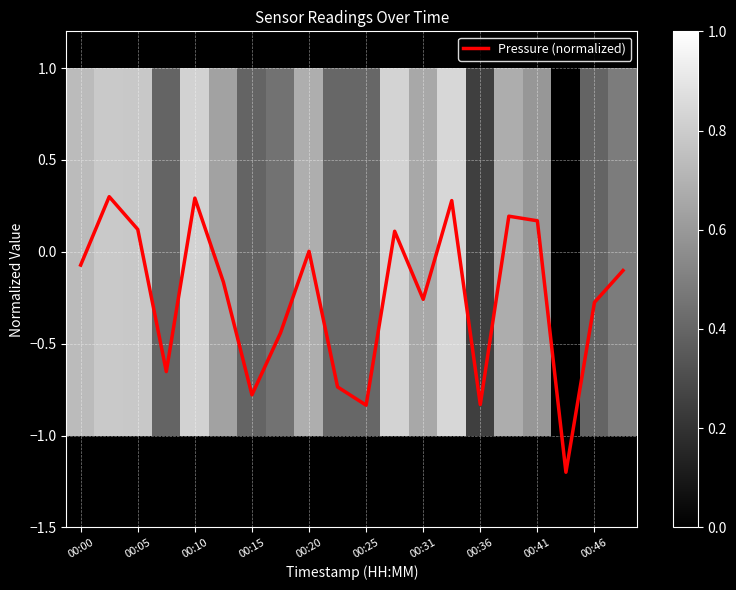

Is it true that Pressure (normalized) equals 0.2 at 00:10?

False